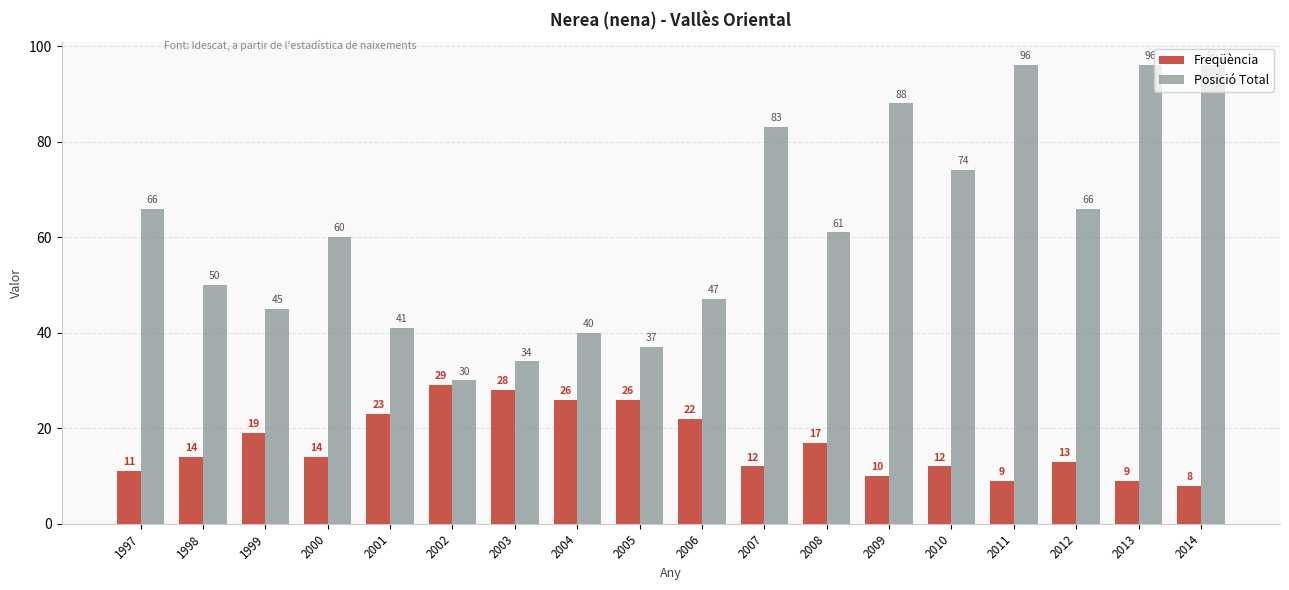

Which series has the largest total across all categories?

Posició Total